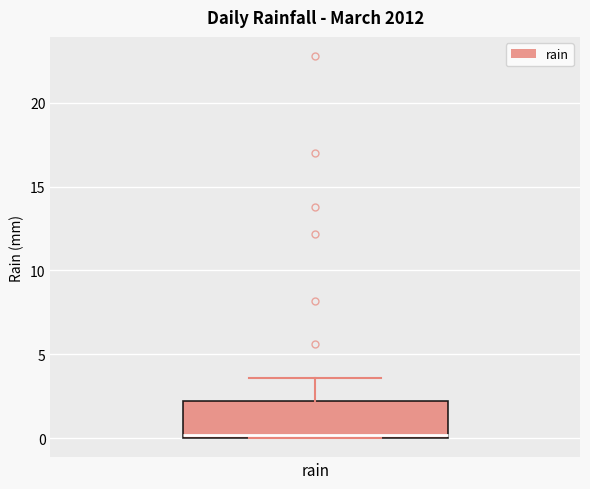

Where is the lower edge of the box for rain on the y-axis? The values are not printed on the chart, so give them approximately, as read against the axis.

0.0